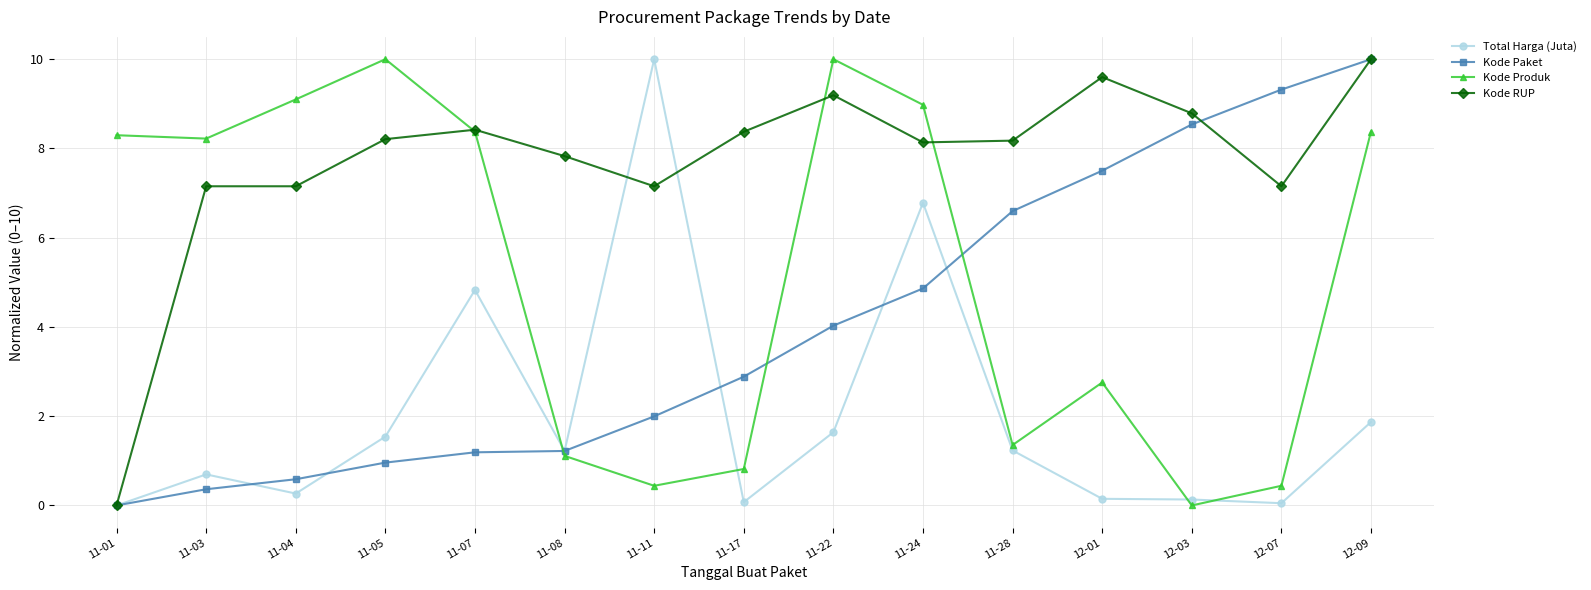

True or false: Kode Produk has more than 0 interior local peaks.

True